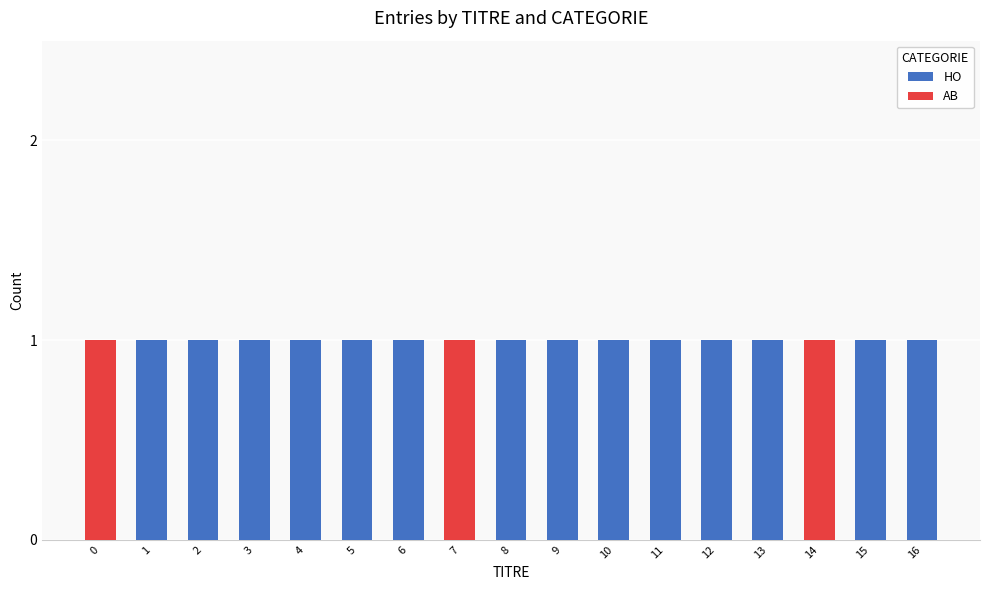

The HO series shows 1 at 9. True or false?

True